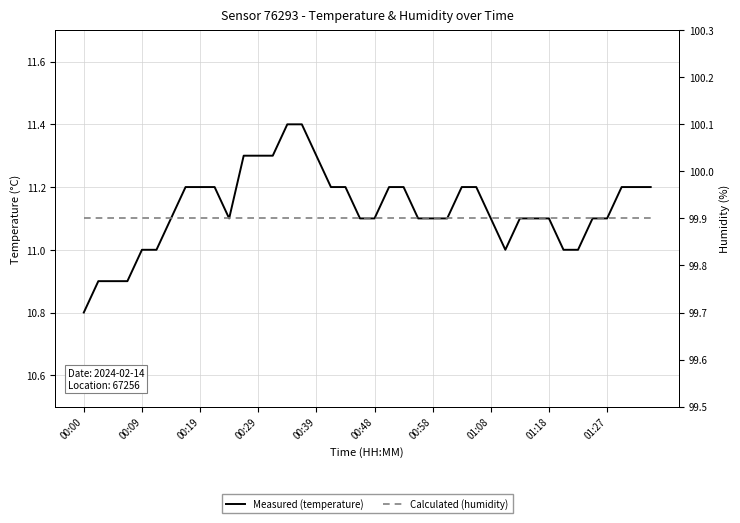

Which has a higher value, 23 or 14?

14